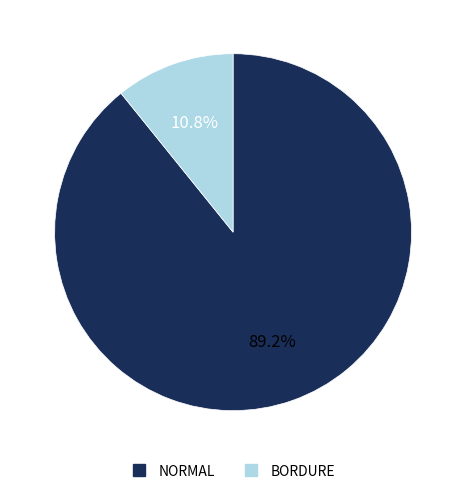

Count the number of slices in the pie.

2